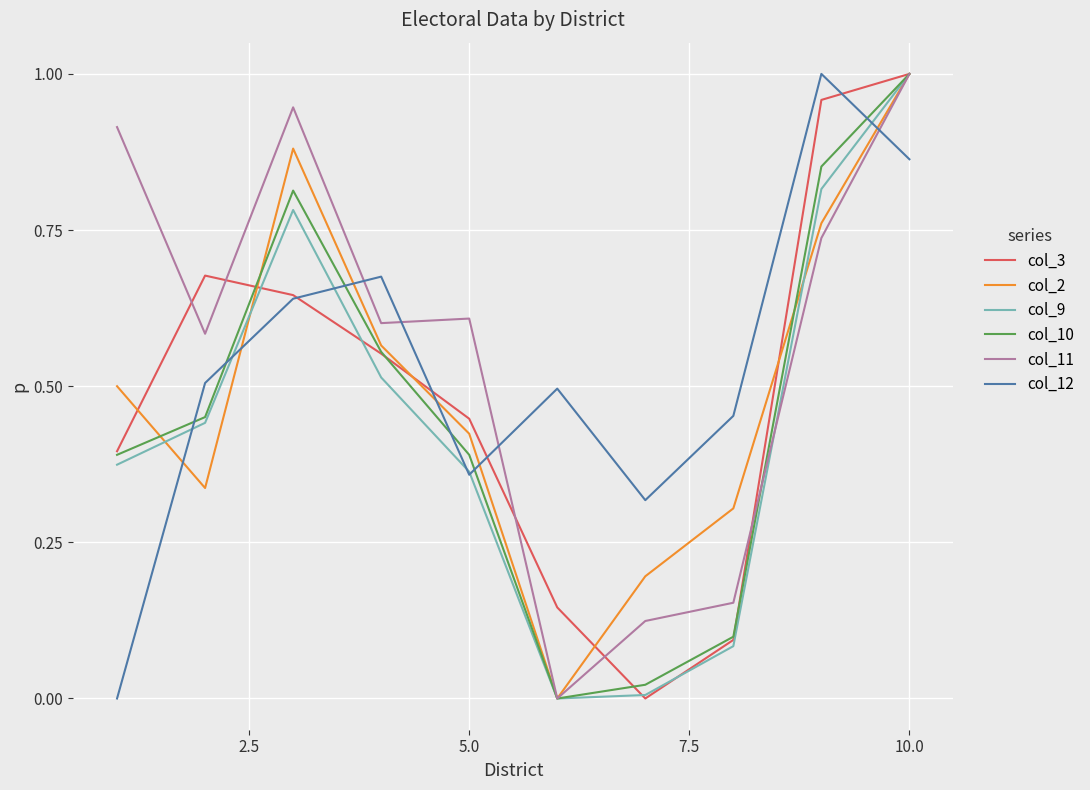

What is the sum of all col_10 values?

4.6